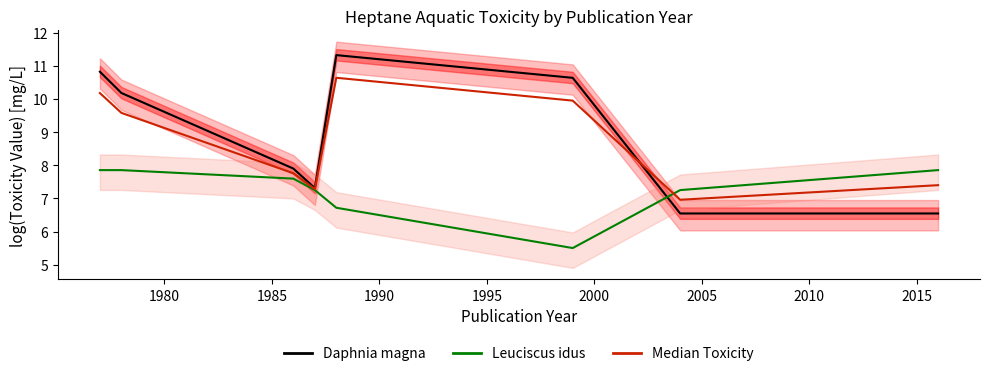

Reading left to right, transcribe all the data shown in this chart.

Daphnia magna: 10.8	10.2	7.9	7.3	11.3	10.6	6.5	6.5
Leuciscus idus: 7.9	7.9	7.6	7.3	6.7	5.5	7.3	7.9
Median Toxicity: 10.2	9.6	7.8	7.3	10.6	9.9	7.0	7.4